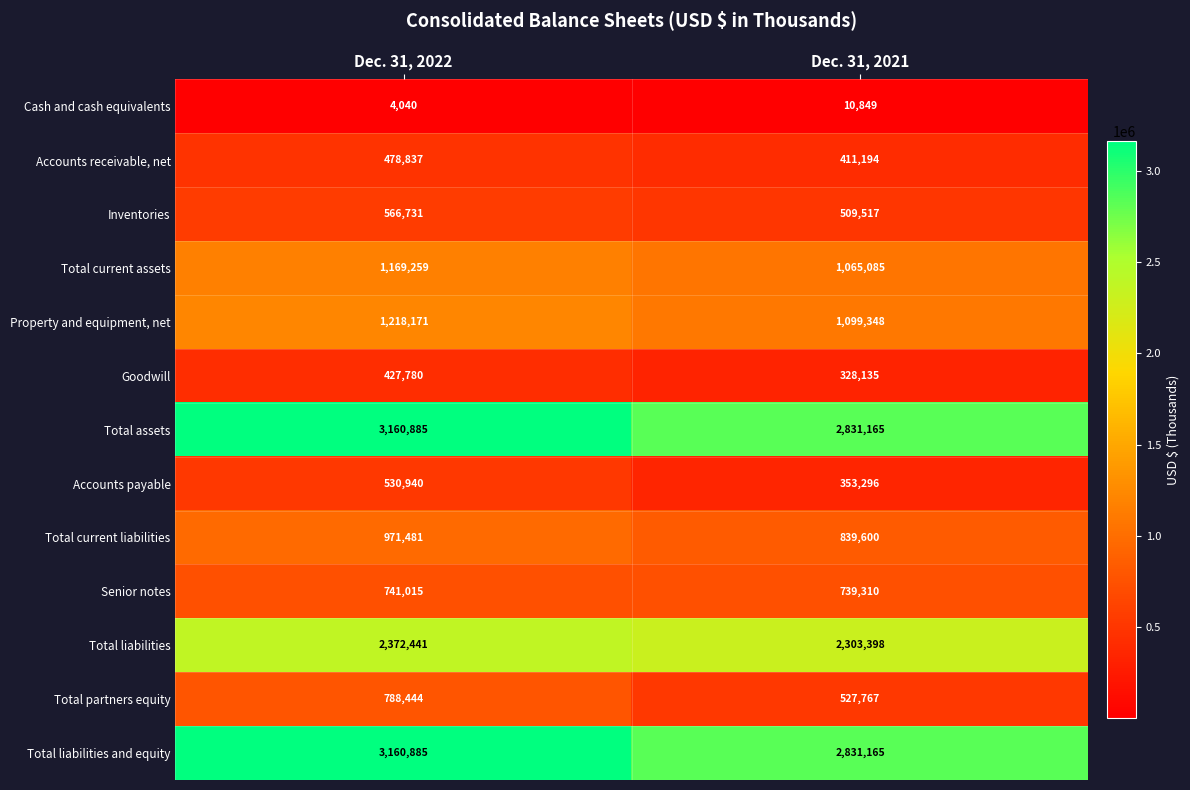

List the labels in order of Total liabilities value, smallest first.

Dec. 31, 2021, Dec. 31, 2022